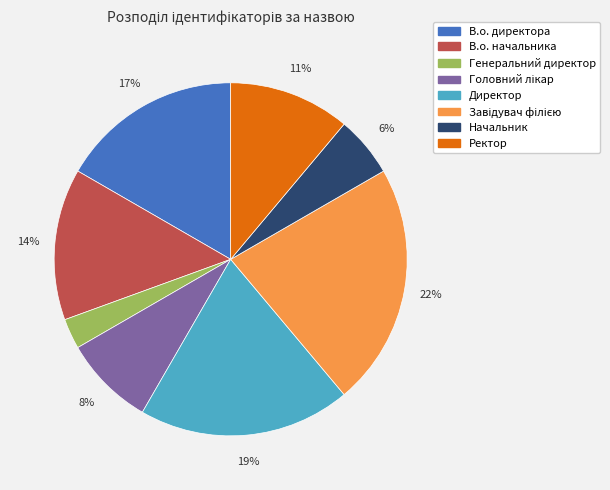

Count the number of slices in the pie.

8